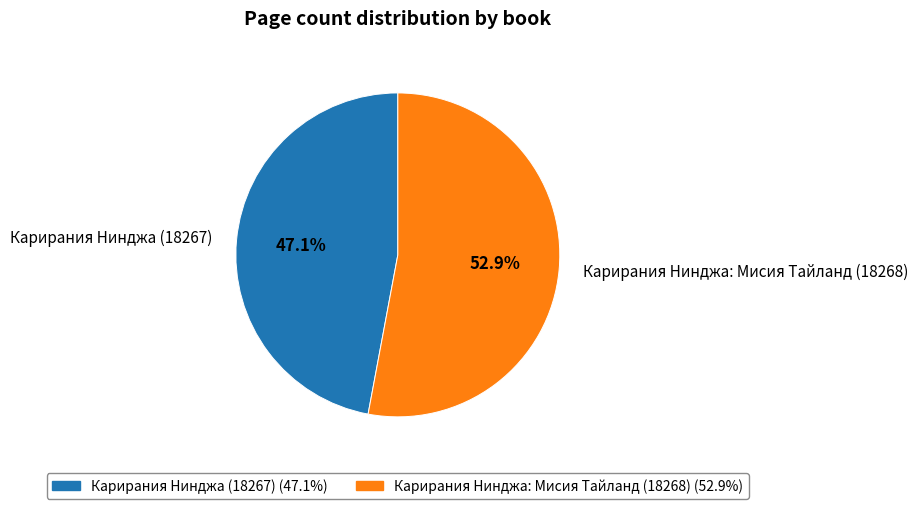

How many segments does this pie chart have?

2